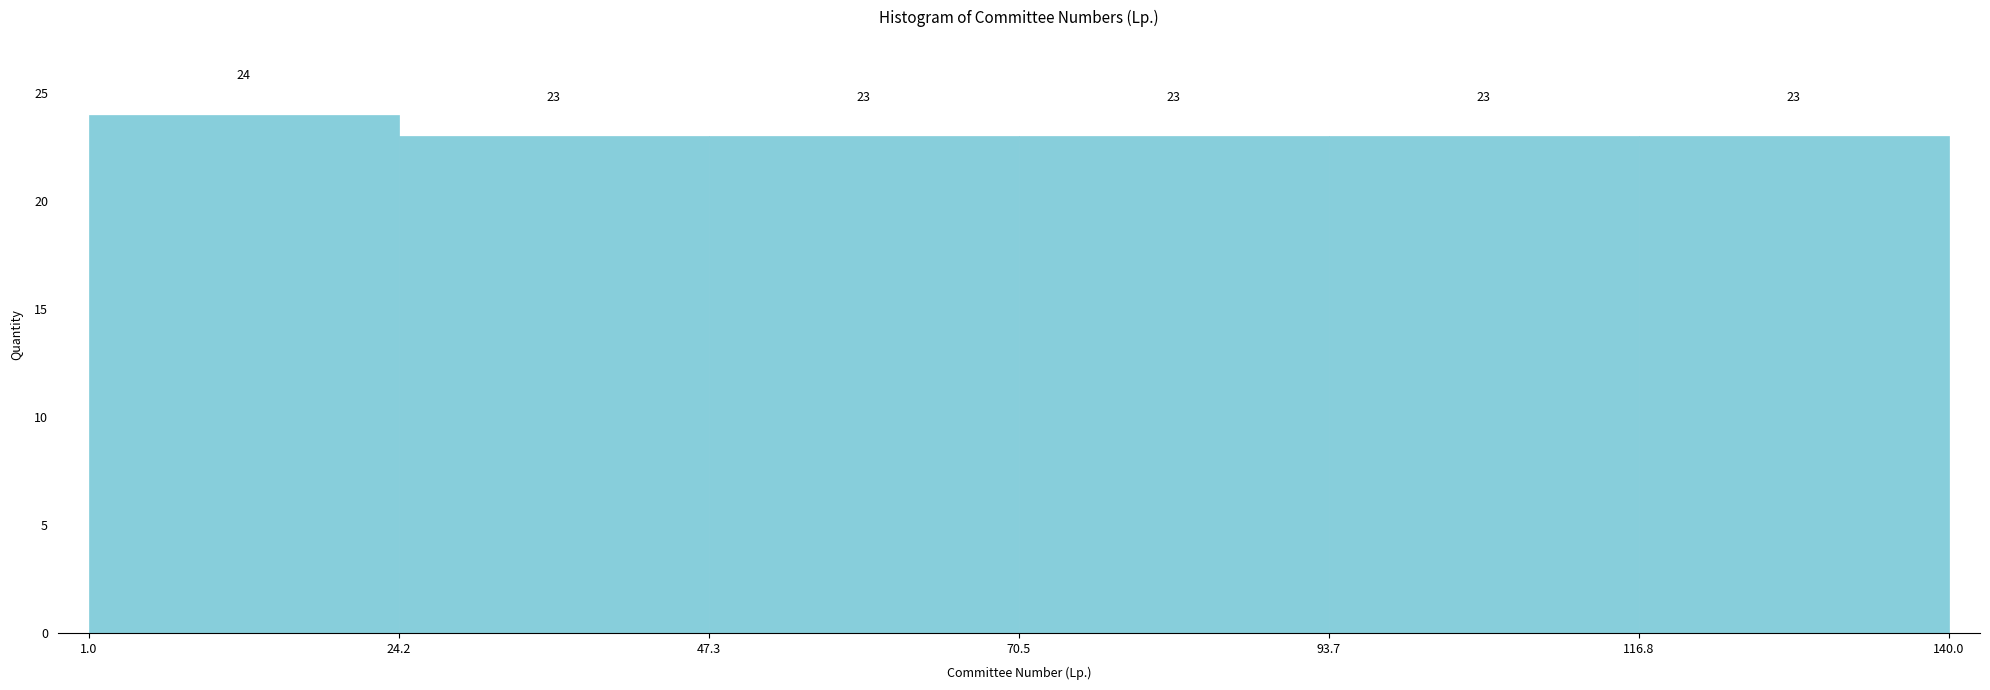

Reading left to right, transcribe this chart: for each bar, give the range it covers on the x-axis and its height.

1.0 to 24.2: 24
24.2 to 47.3: 23
47.3 to 70.5: 23
70.5 to 93.7: 23
93.7 to 116.8: 23
116.8 to 140.0: 23